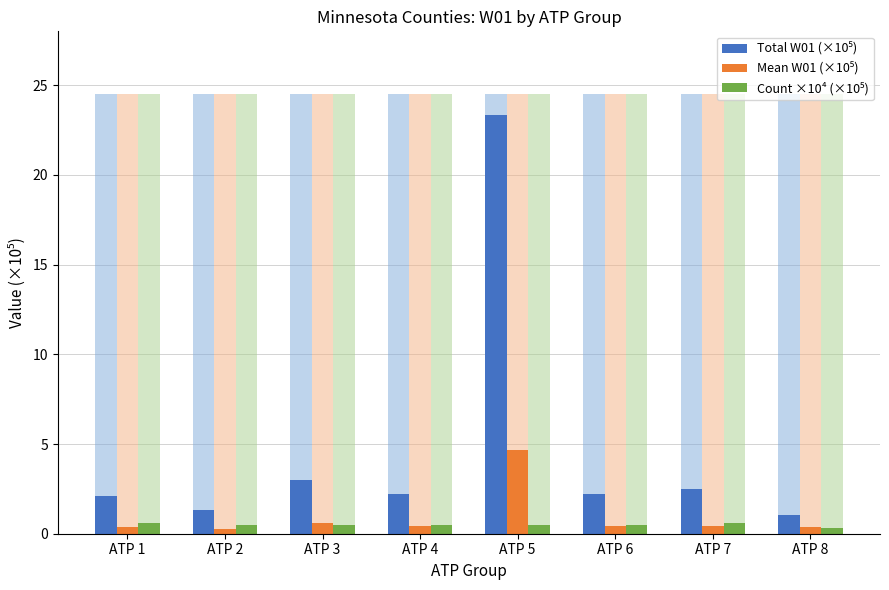

What are all the series names shown in the legend?

Total W01 (×10⁵), Mean W01 (×10⁵), Count ×10⁴ (×10⁵)